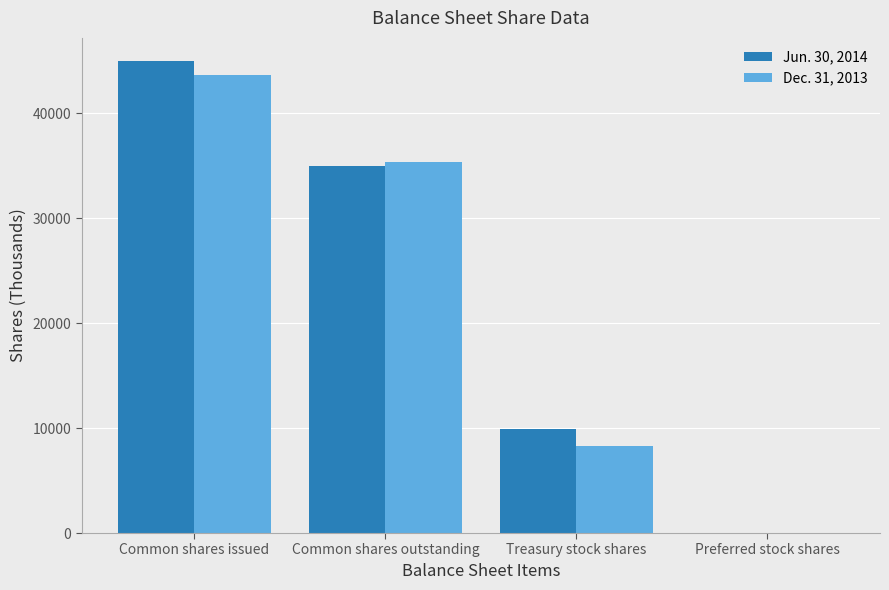

What is the sum of the Dec. 31, 2013 values at Treasury stock shares and Common shares outstanding?

43641